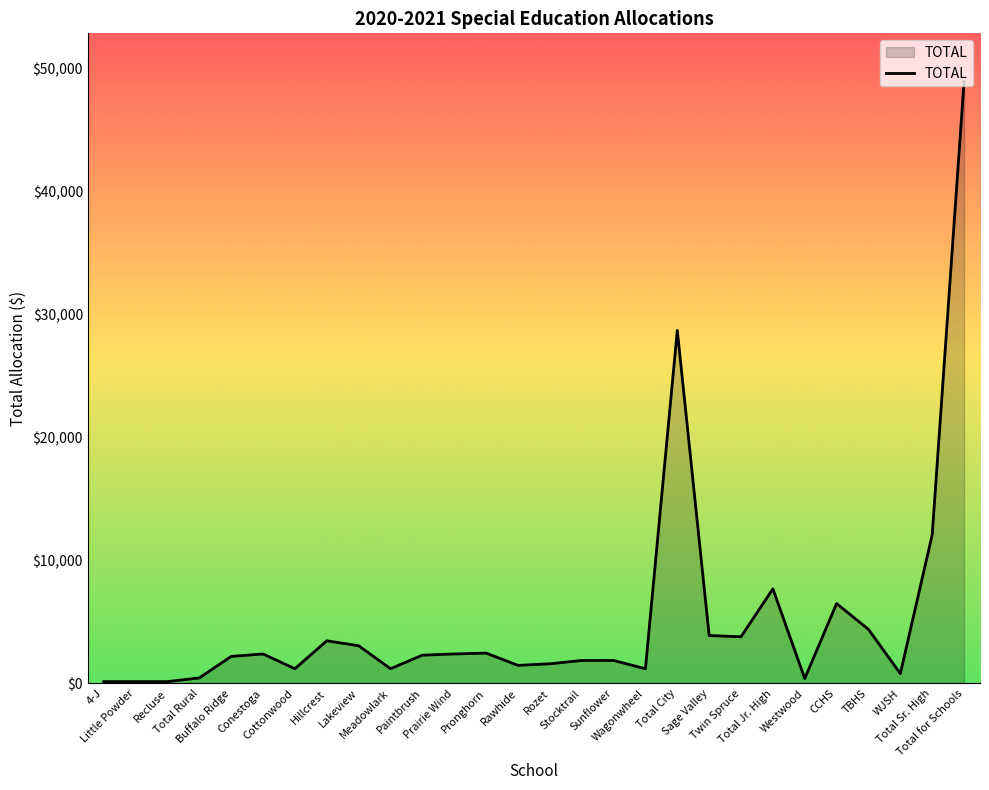

What is the maximum value shown in the chart?

48970